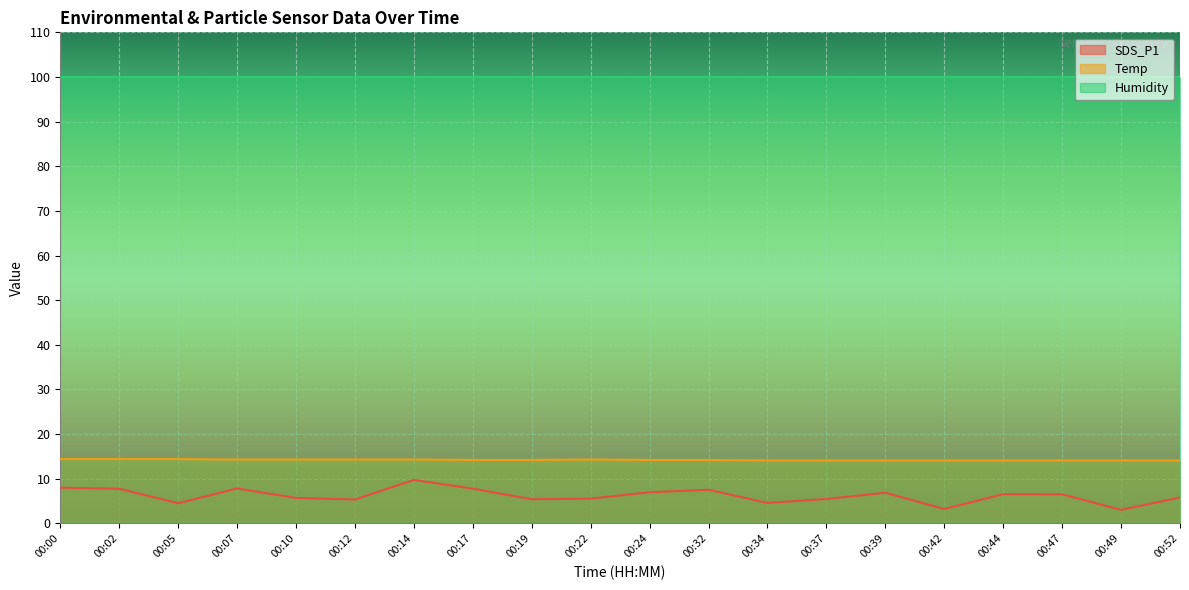

Rank the series at 00:47 from lowest to highest value.

SDS_P1, Temp, Humidity